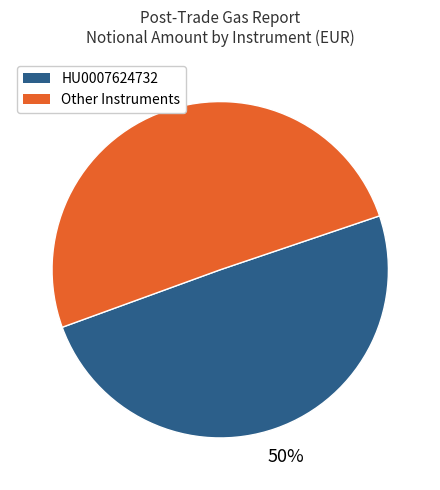

To the nearest percent, what is the average slice percentage?

50%